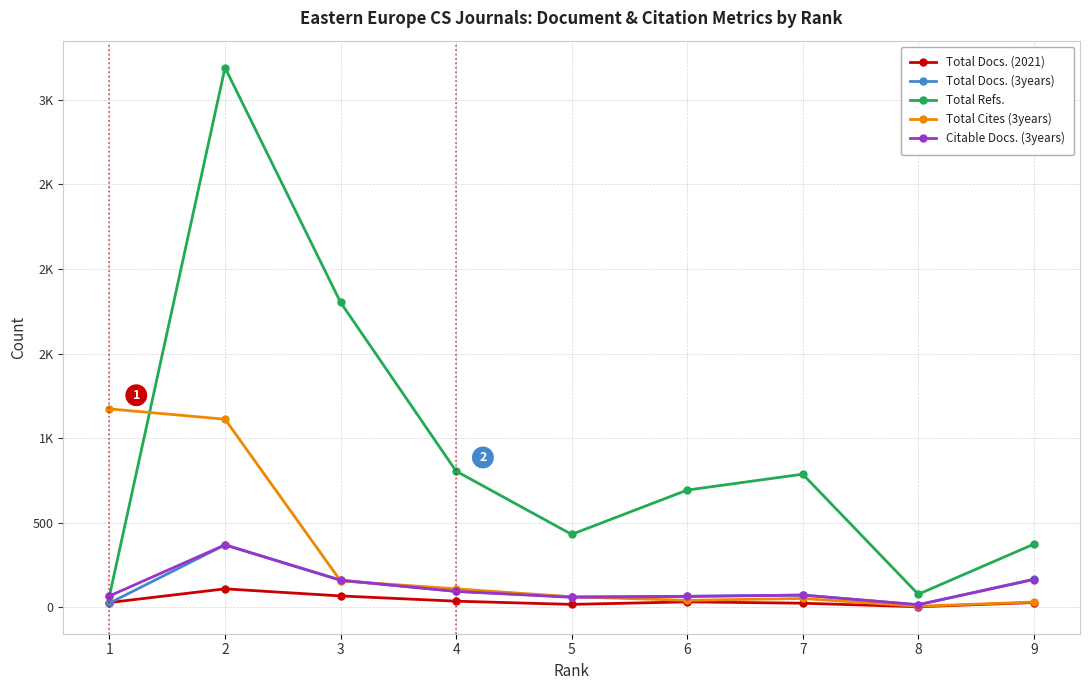

What is the difference between the maximum and second lowest values in the Total Docs. (3years) series?

344